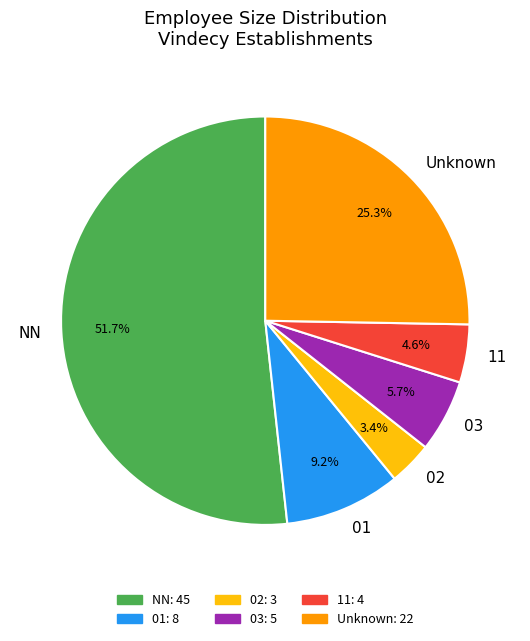

What is the majority slice?

NN